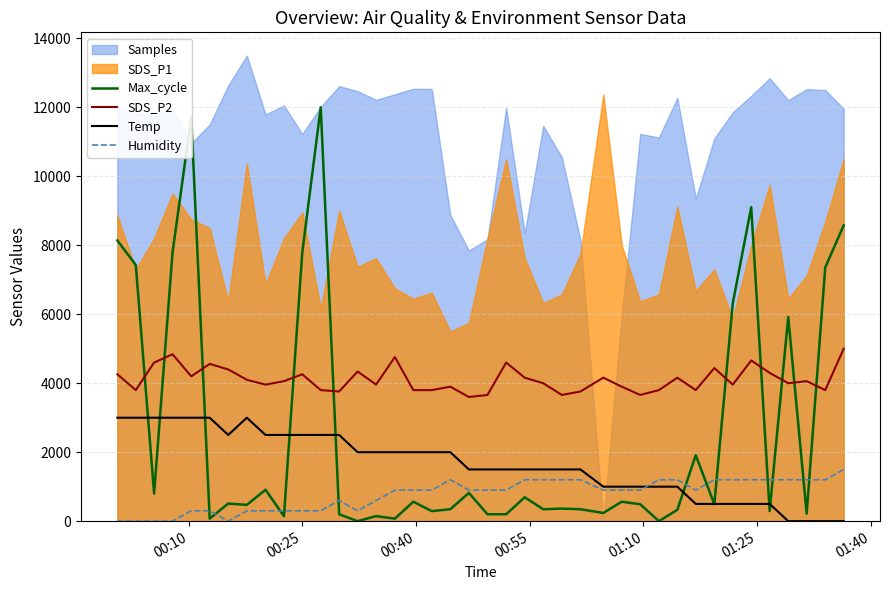

True or false: SDS_P2 and Humidity intersect in this chart.

False